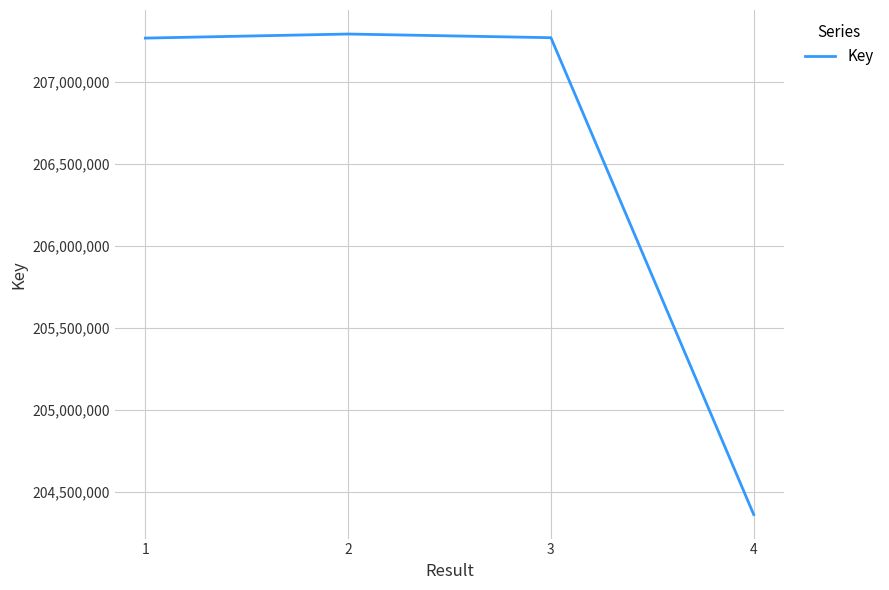

The value at 1 is 207265376. True or false?

True